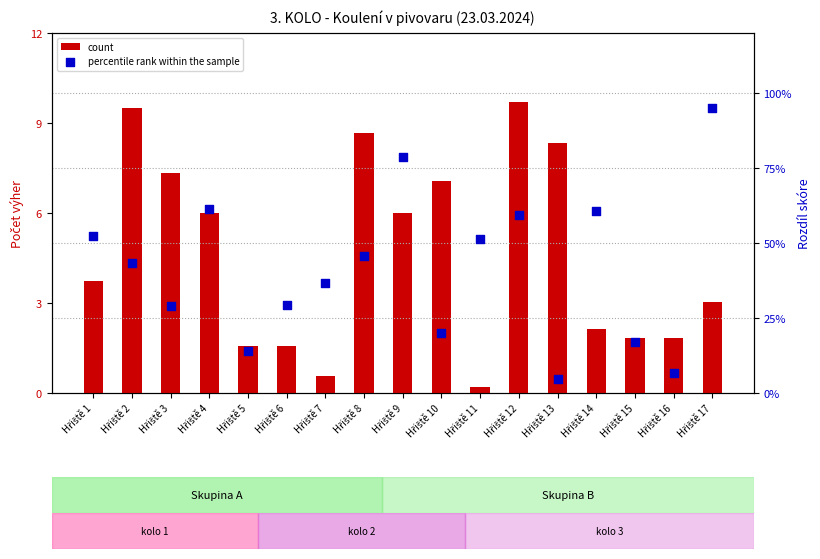

What is the total value across all series at Hřiště 16?

8.3